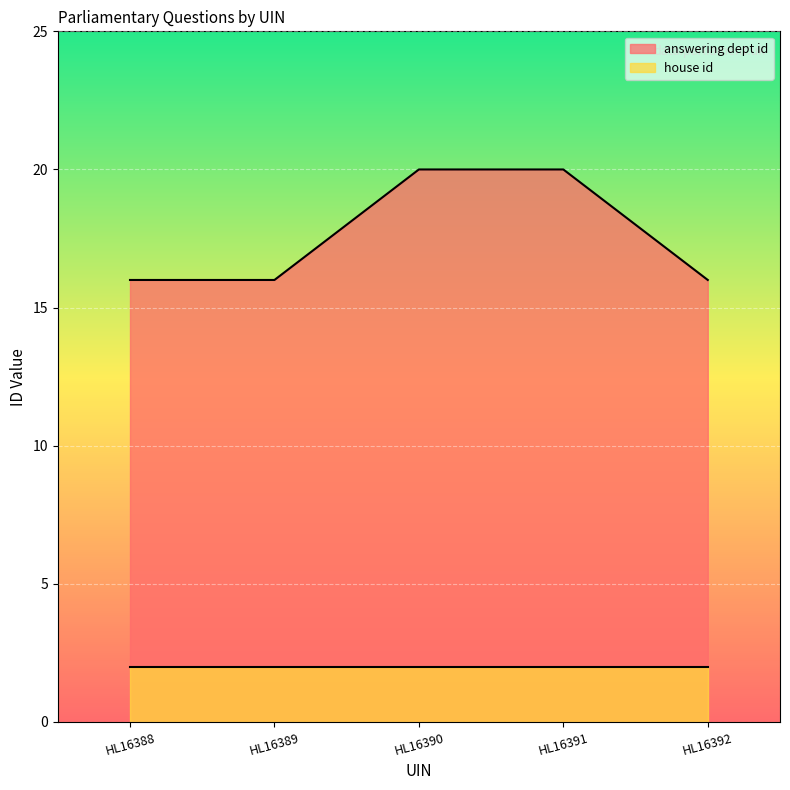

At which label is the value closest to 18?

HL16388